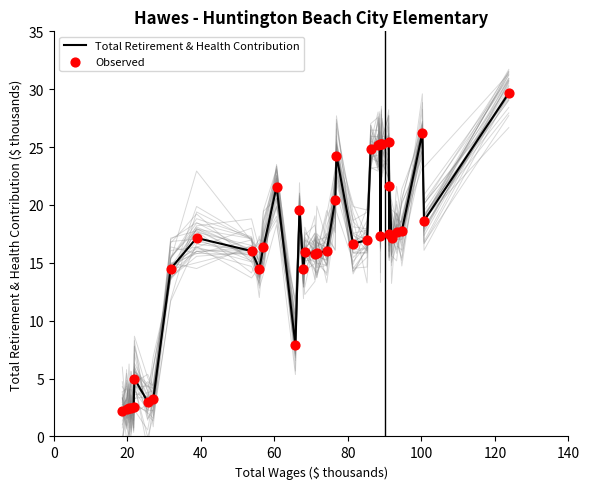

At how many categories does at least one series exceed 8?

31